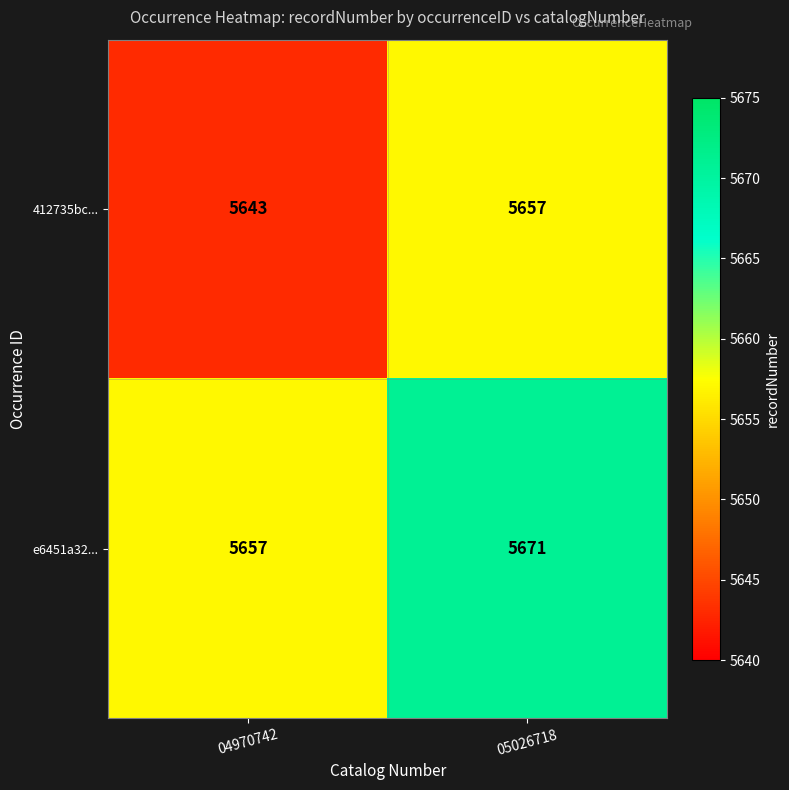

What is the spread (max minus min) of values at 04970742?

14